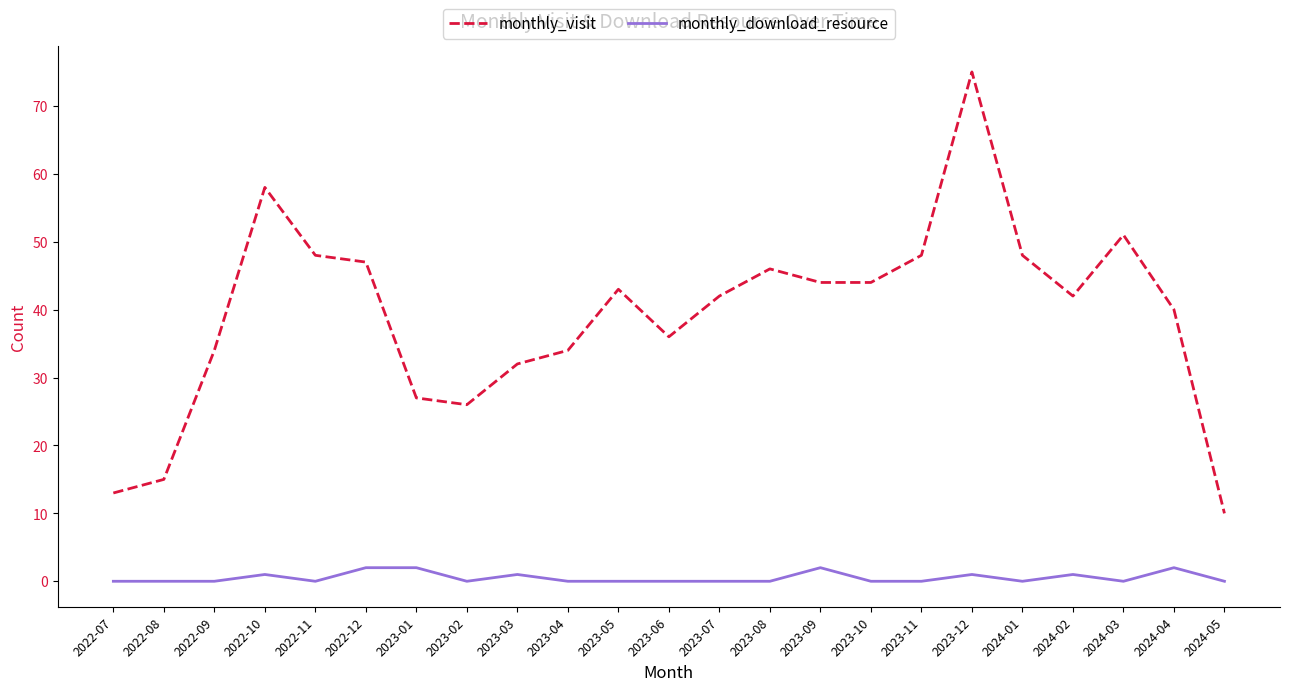

List the series in order of their overall mean, lowest first.

monthly_download_resource, monthly_visit